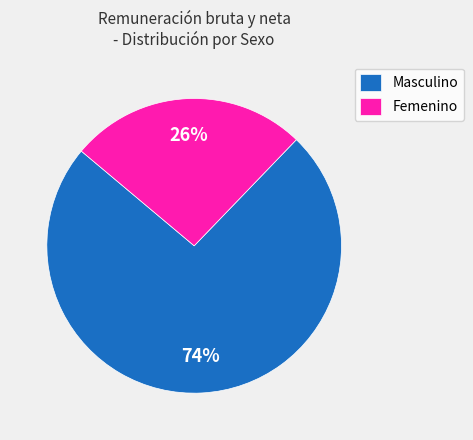

To the nearest percent, what portion does Masculino represent?

74%